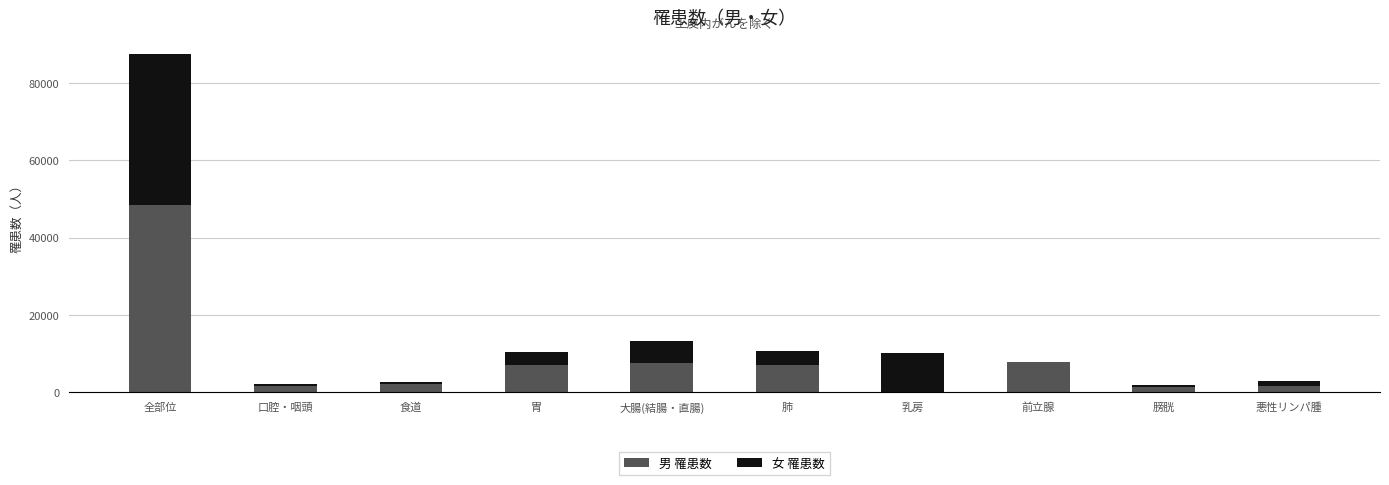

Is it true that 男 罹患数 equals 7840 at 前立腺?

True